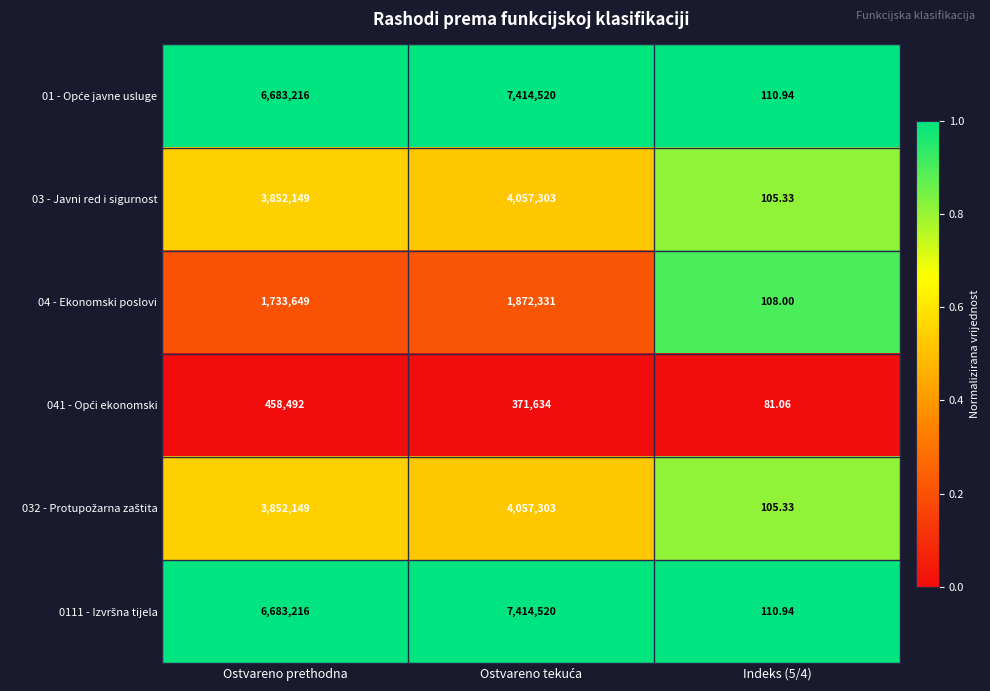

Which has a higher value, Ostvareno tekuća or Indeks (5/4)?

Ostvareno tekuća